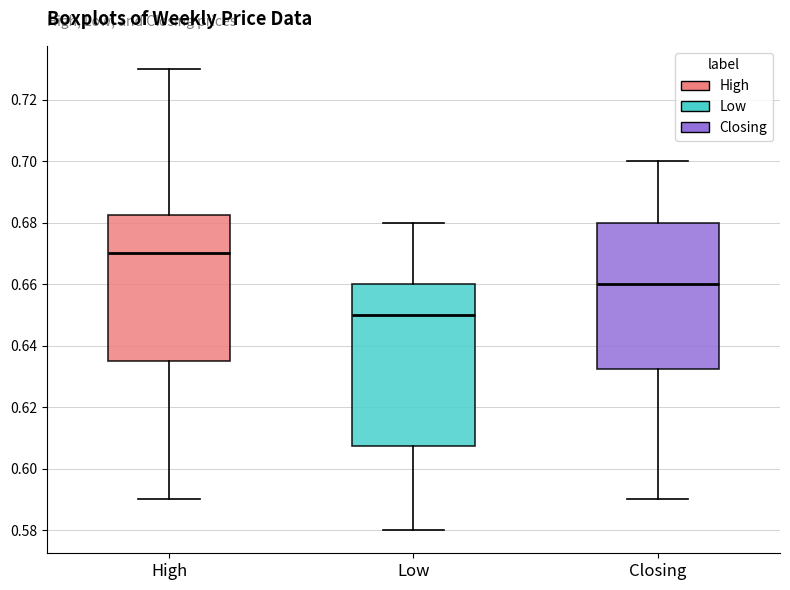

Which box's median line is the lowest?

Low